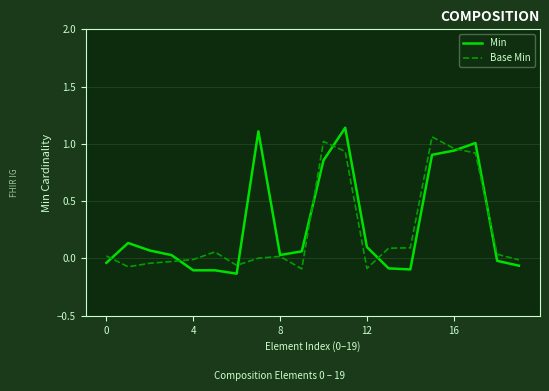

Which series has the largest range (max minus min)?

Min